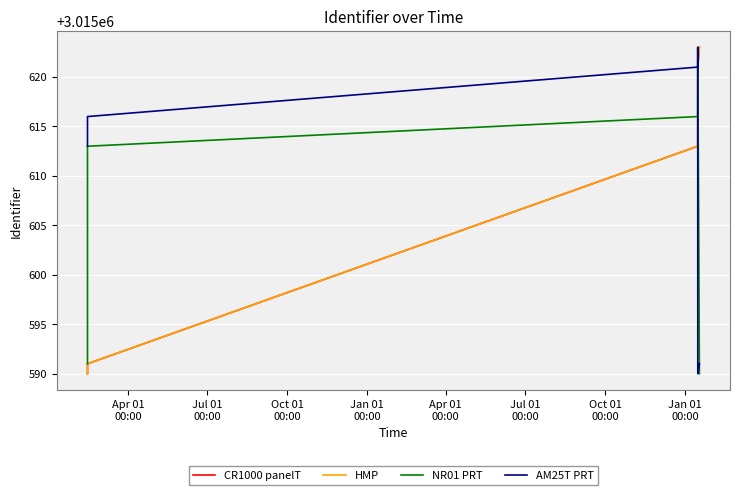

How many values in the NR01 PRT series are below 3015616?

3